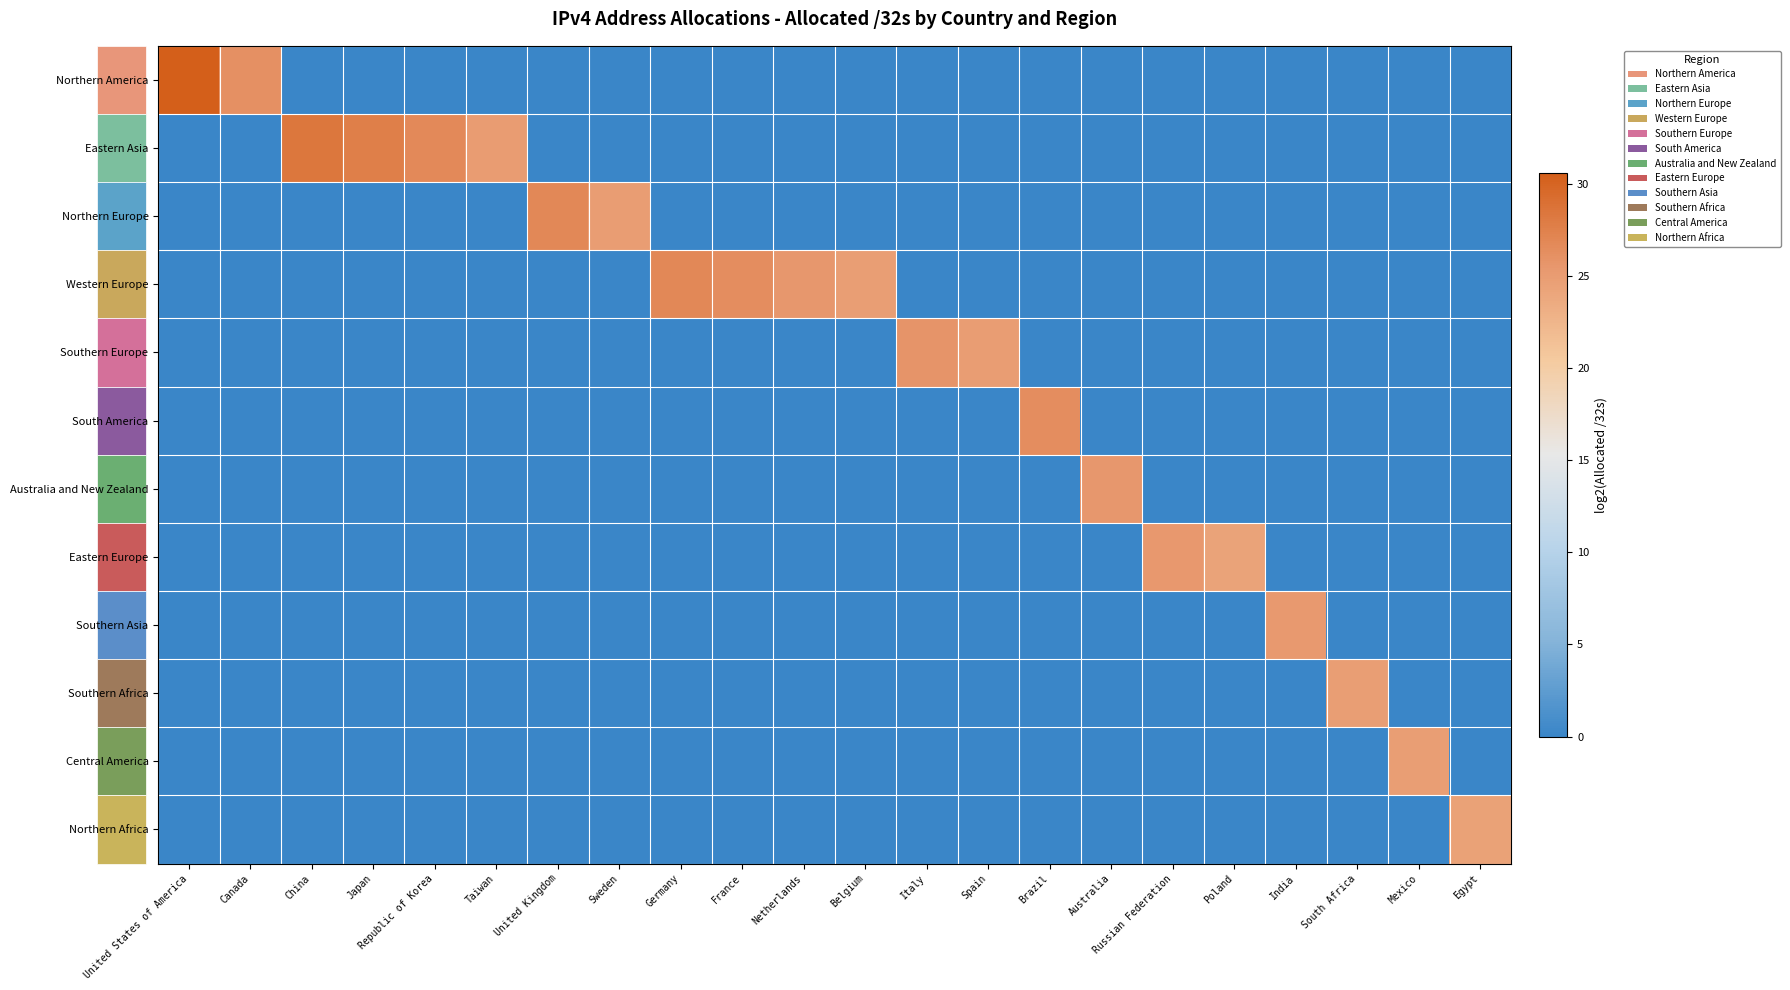

At how many categories does at least one series exceed 20?

22